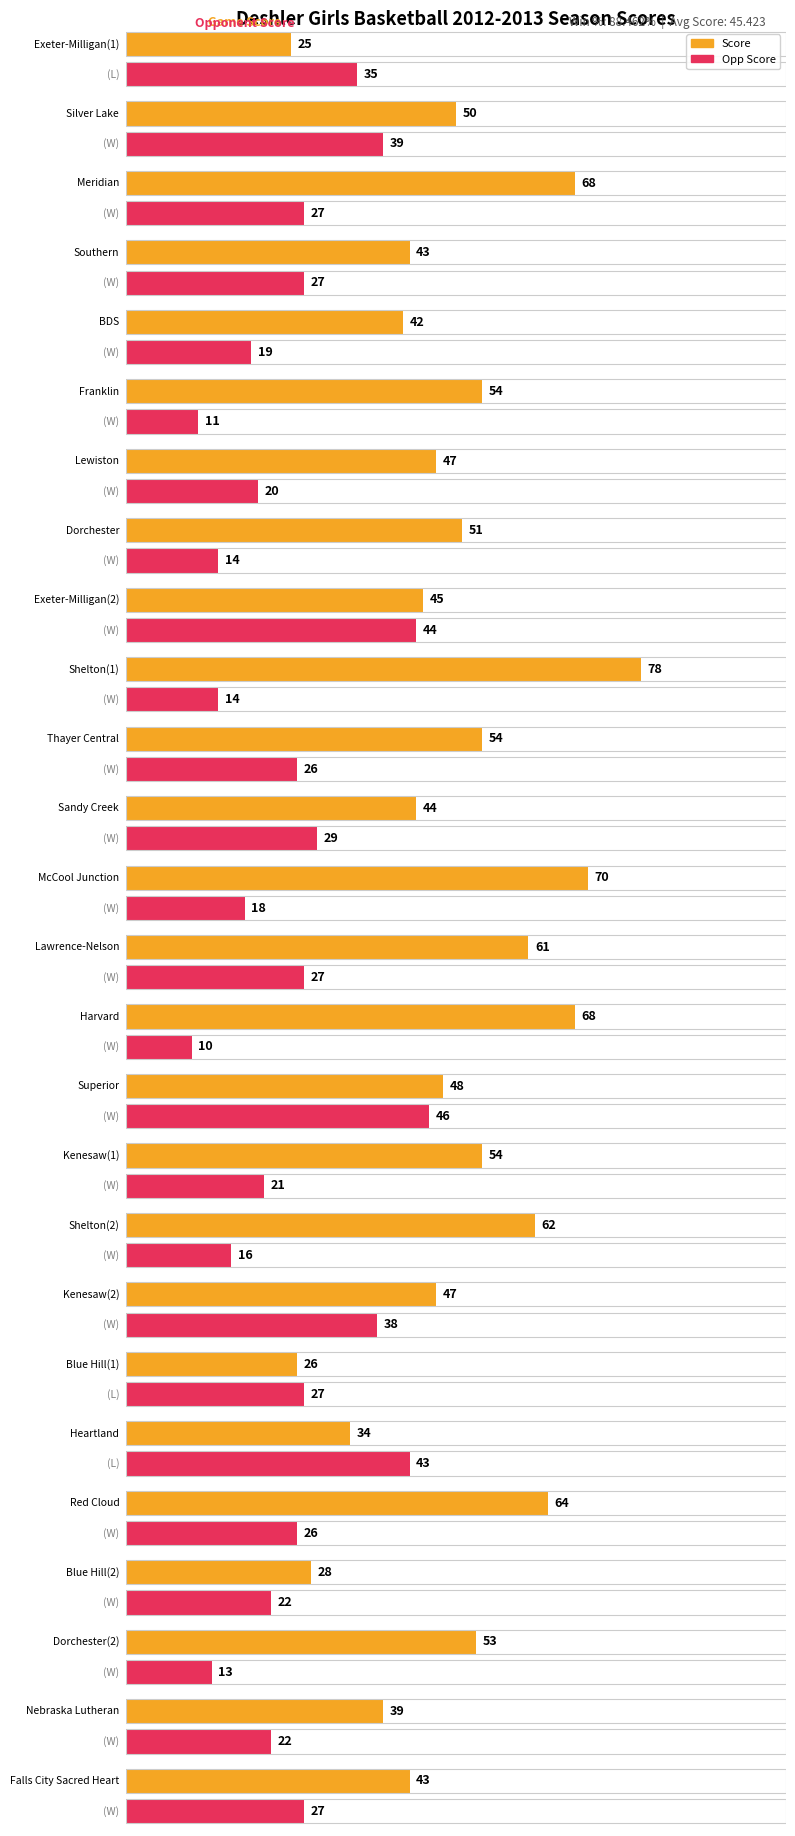

Reading right to left, extract all data points from this chart.

Score: 43	39	53	28	64	34	26	47	62	54	48	68	61	70	44	54	78	45	51	47	54	42	43	68	50	25
Opp Score: 27	22	13	22	26	43	27	38	16	21	46	10	27	18	29	26	14	44	14	20	11	19	27	27	39	35